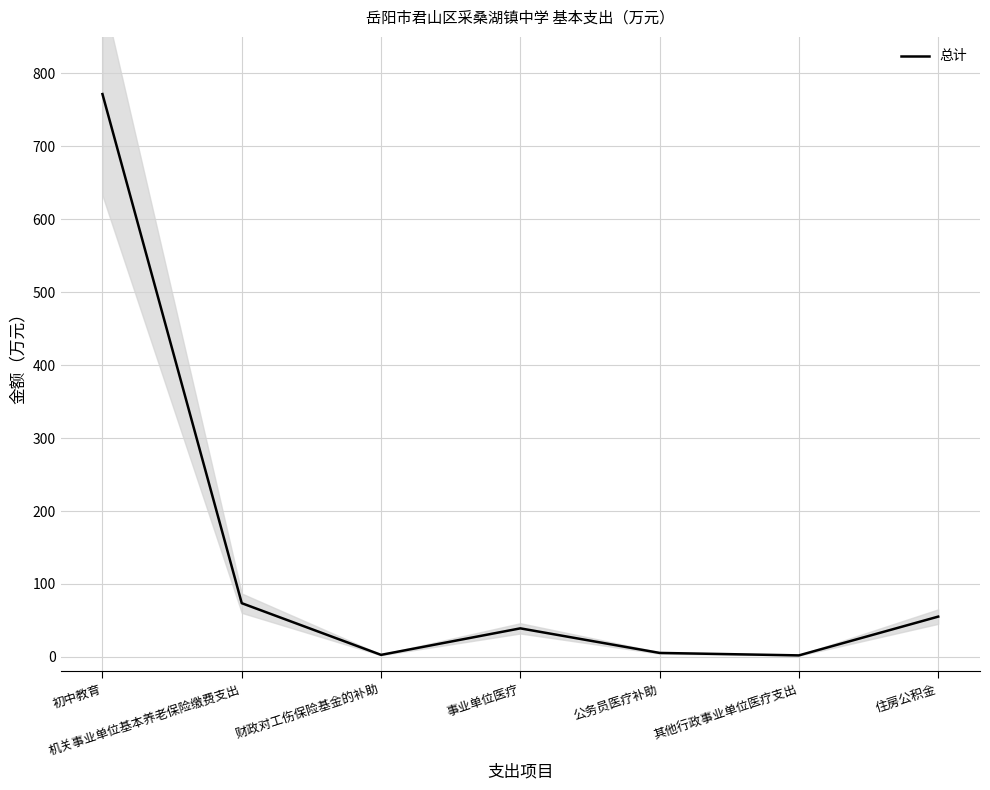

Rank the categories by value from lowest to highest.

其他行政事业单位医疗支出, 财政对工伤保险基金的补助, 公务员医疗补助, 事业单位医疗, 住房公积金, 机关事业单位基本养老保险缴费支出, 初中教育